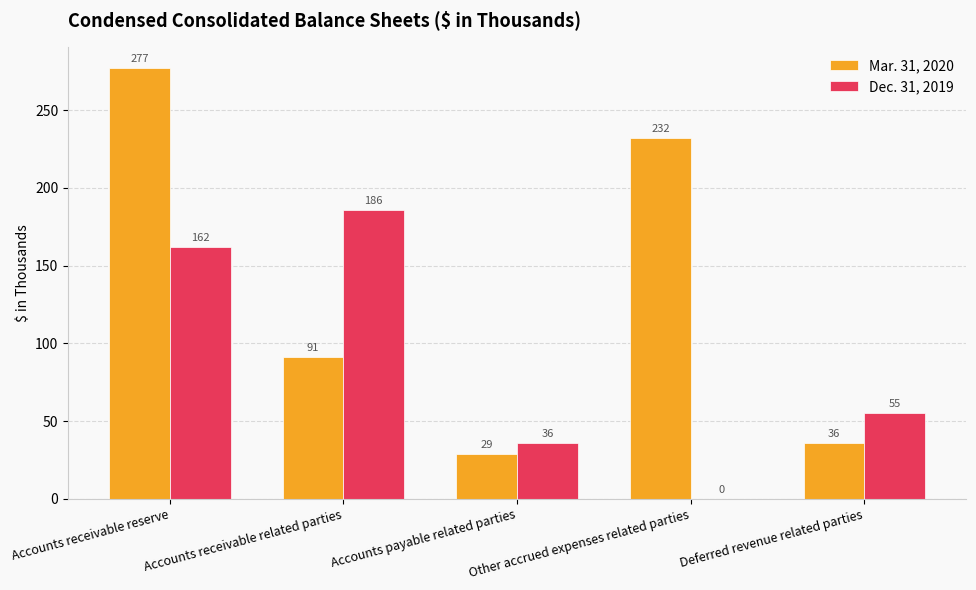

The Mar. 31, 2020 series shows 36 at Deferred revenue related parties. True or false?

True